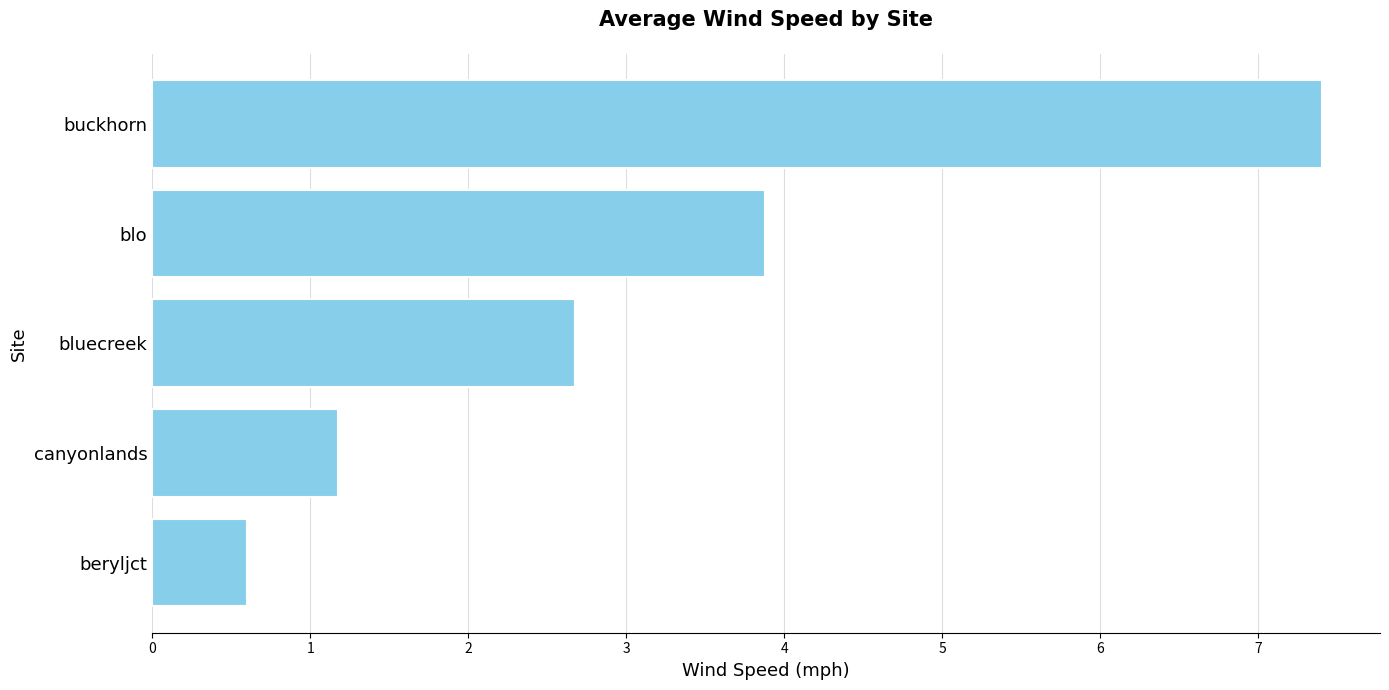

Which label corresponds to the largest value in the chart?

buckhorn